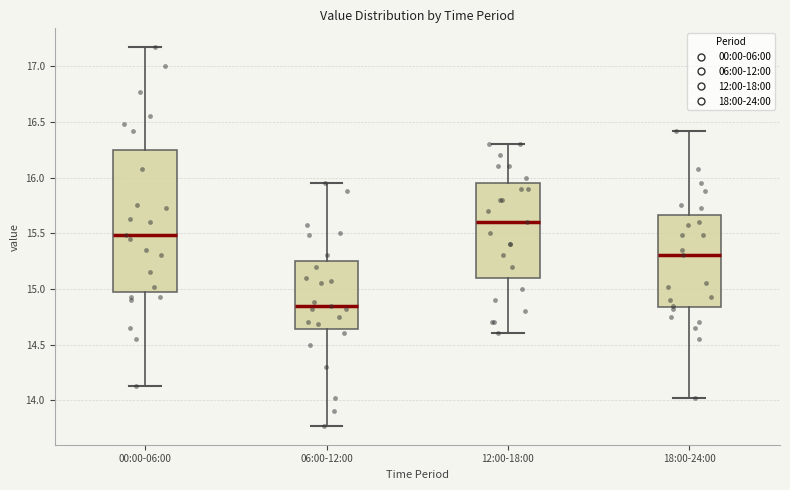

Reading left to right, transcribe this box plot: for each box, give where its median line is, the range the box spans, and where its two whiskers end, as read against the y-axis. The values are not printed on the chart, so give them approximately, as read against the axis.

00:00-06:00: median 15.50, box 15.00 to 16.25, whiskers 14.15 to 17.15
06:00-12:00: median 14.85, box 14.65 to 15.25, whiskers 13.75 to 15.95
12:00-18:00: median 15.60, box 15.10 to 15.95, whiskers 14.60 to 16.30
18:00-24:00: median 15.30, box 14.85 to 15.65, whiskers 14.00 to 16.40